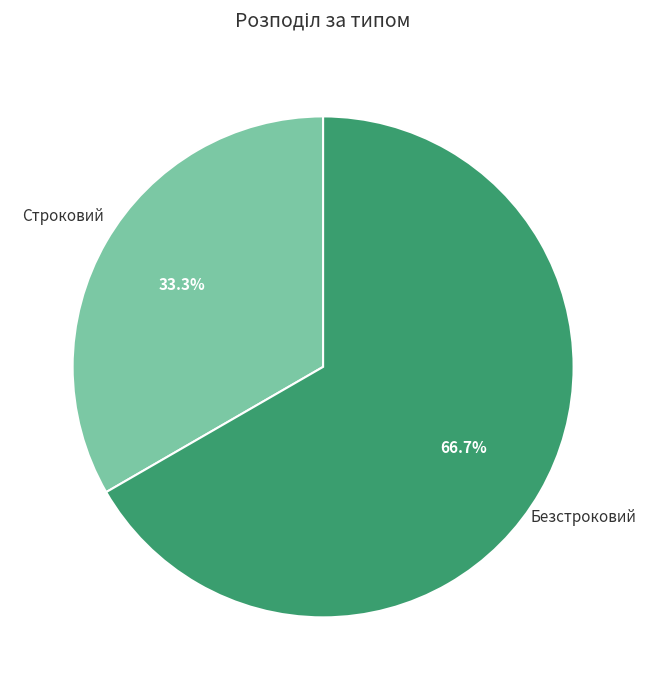

Does any single category account for the majority?

Yes